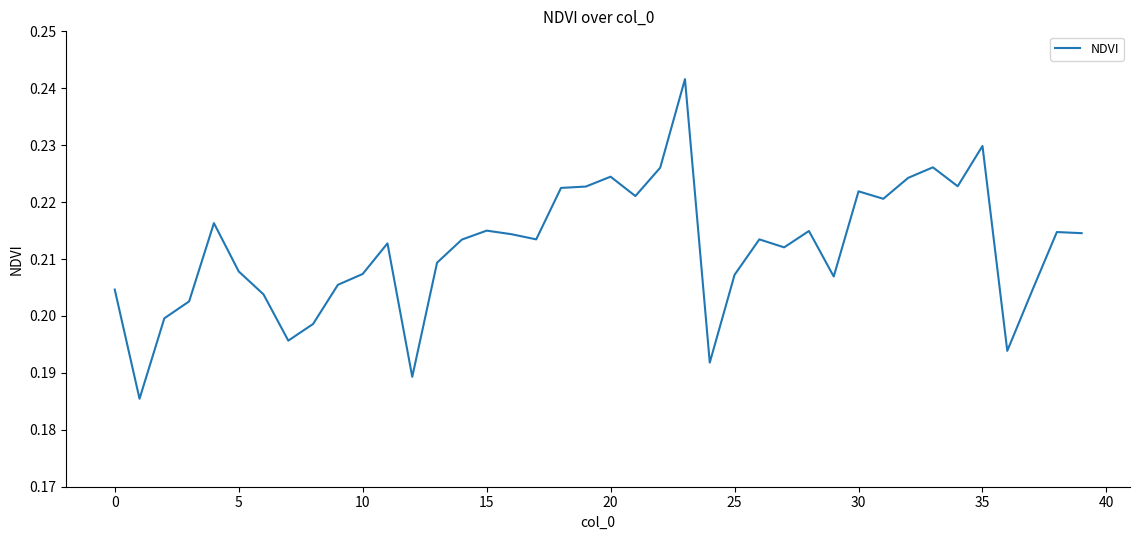

The chart shows a value of 0.1 at 10. True or false?

False